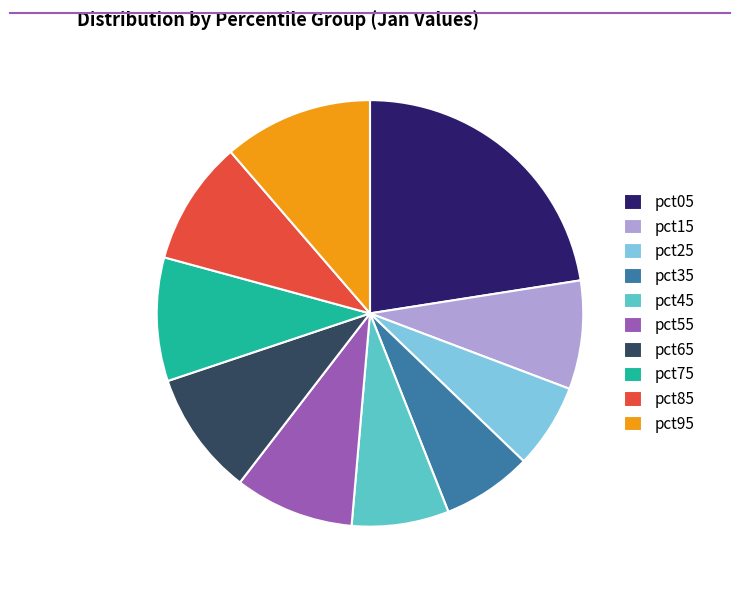

Combined, do pct95 and pct05 account for over 50%?

No